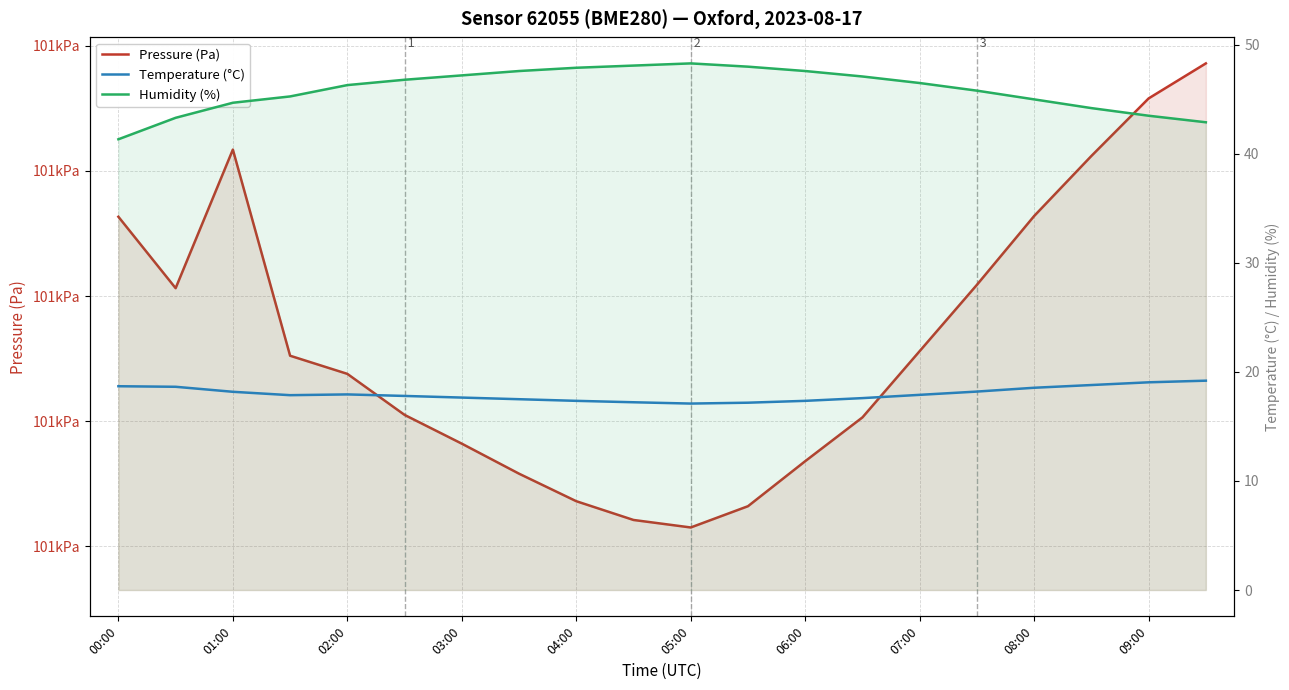

Is the value of Temperature (°C) at 03:00 greater than the value of Humidity (%) at 17?

No